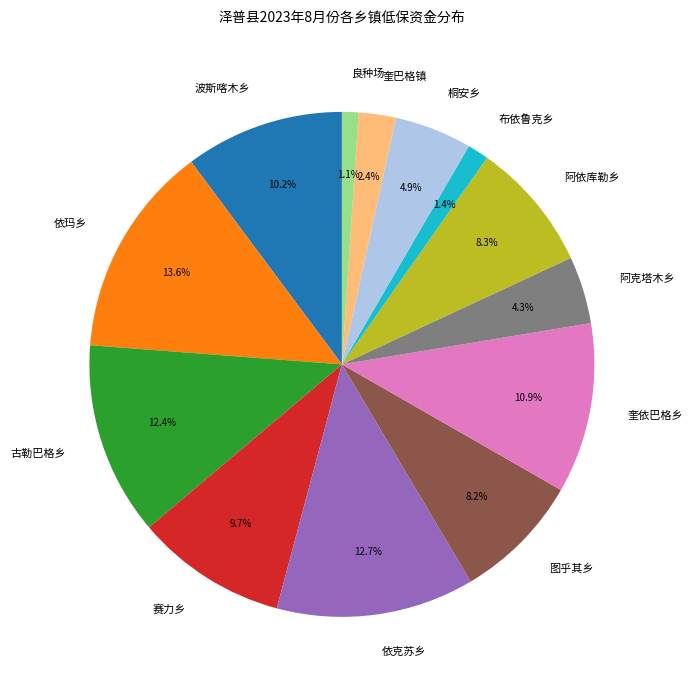

To the nearest percent, what portion does 赛力乡 represent?

10%